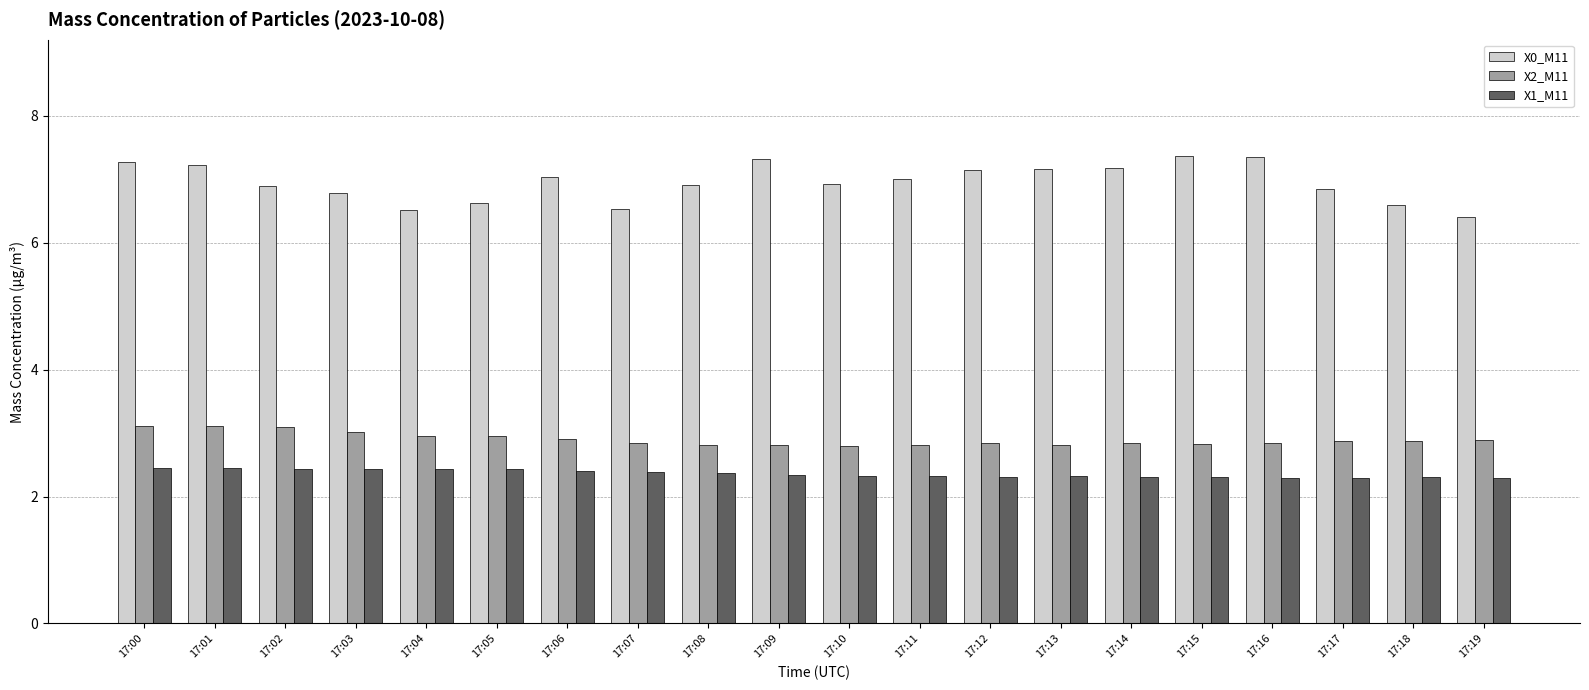

What is the value of the X0_M11 bar at the 1st from the left?

7.3